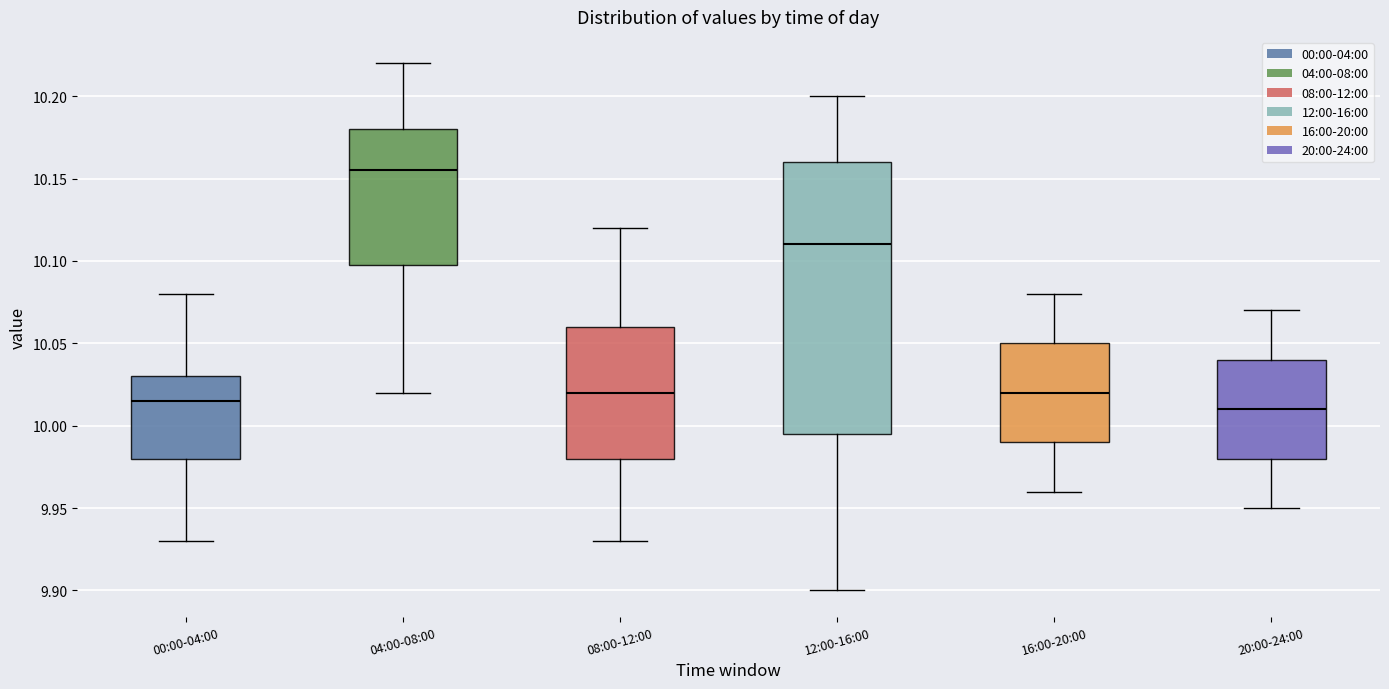

Where does the upper whisker of the box for 00:00-04:00 end on the y-axis? The values are not printed on the chart, so give them approximately, as read against the axis.

10.080